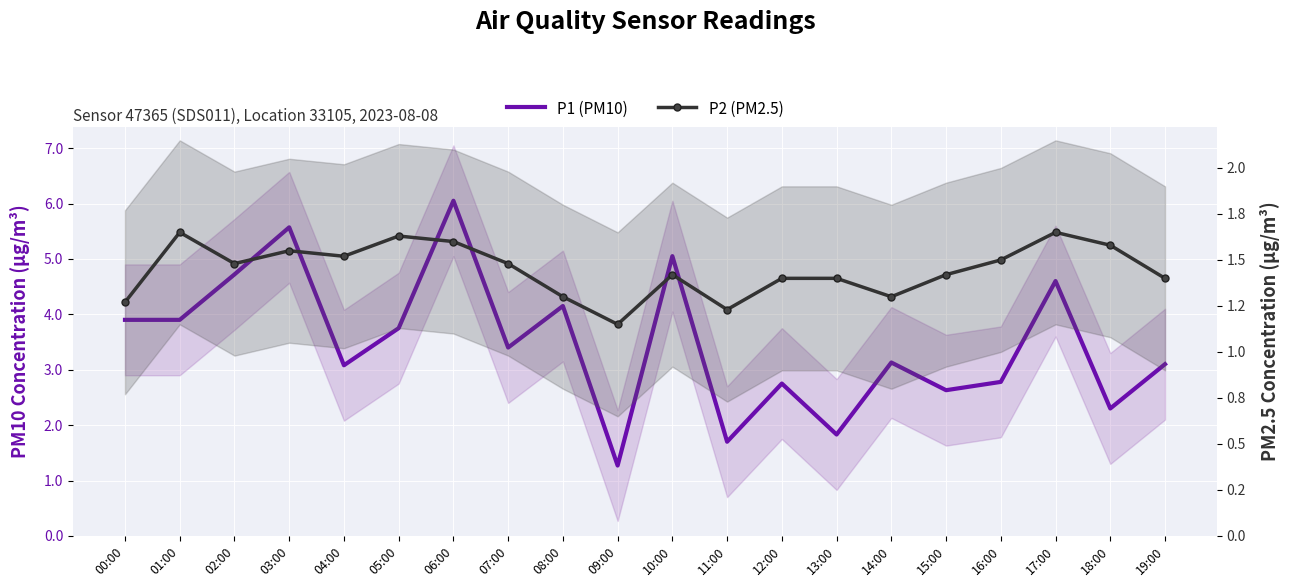

Where is P2 (PM2.5) nearest to the value 1?

09:00